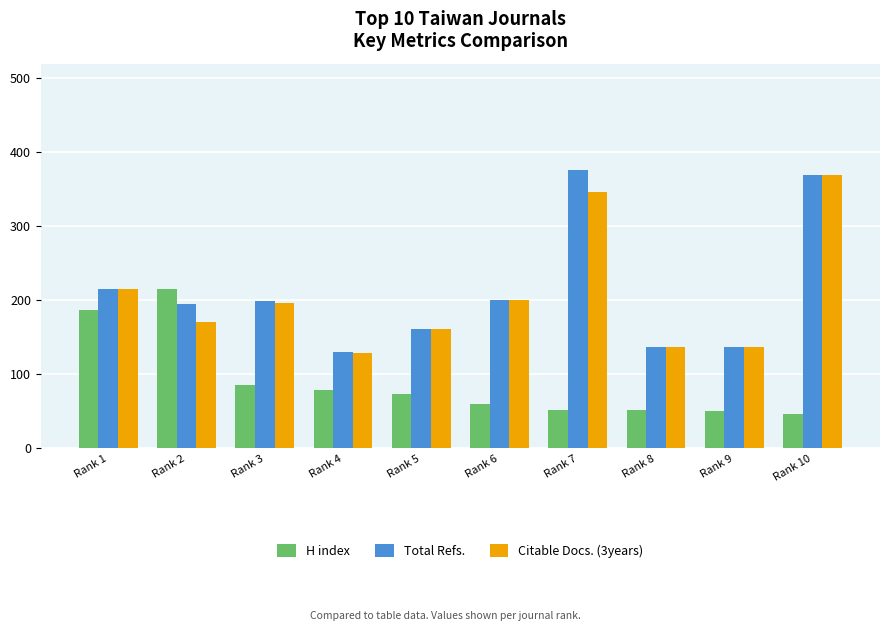

What is the maximum value for Total Refs.?

376